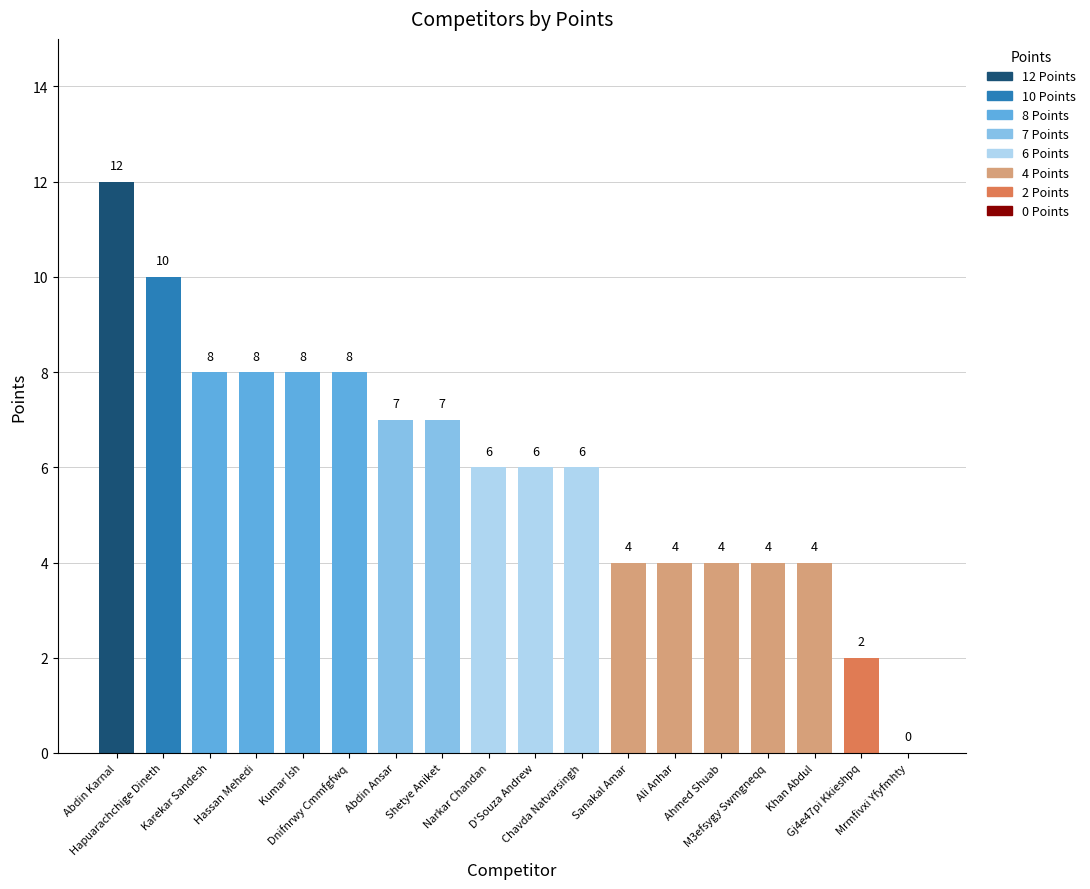

What is the approximate value at Abdin Ansar?

7